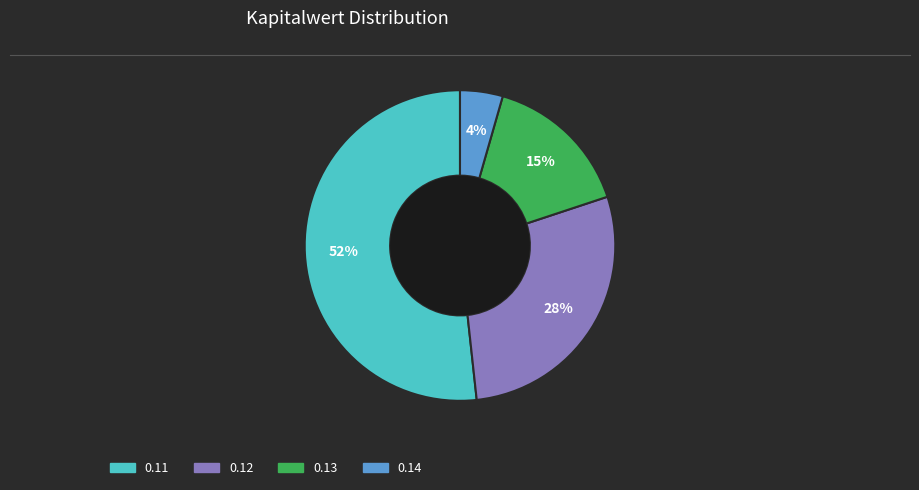

To the nearest percent, what is the average slice percentage?

25%